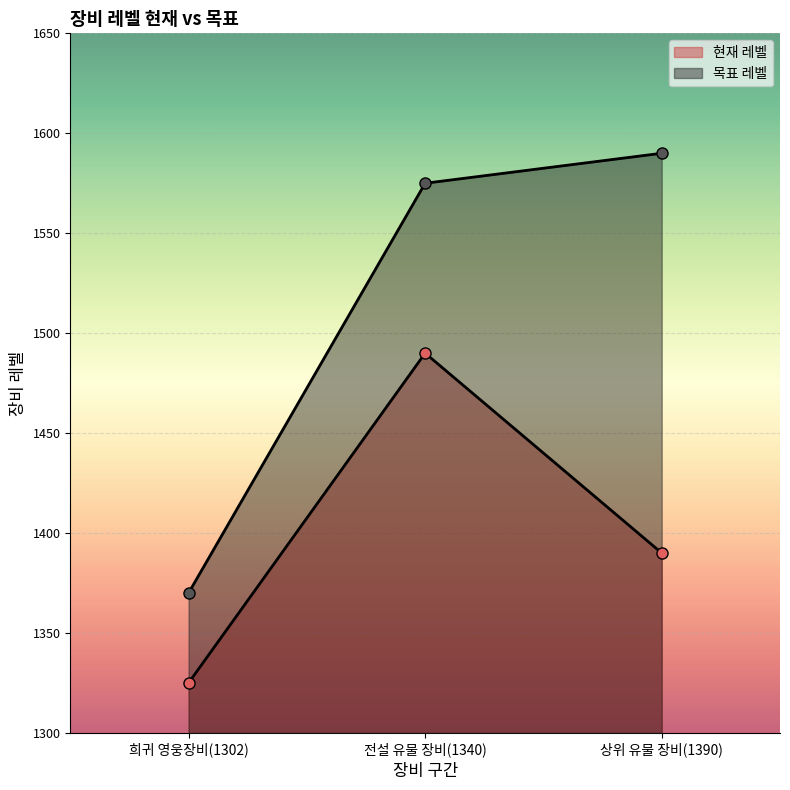

What is the difference between the 목표 레벨 values at 전설 유물 장비(1340) and 희귀 영웅장비(1302)?

205